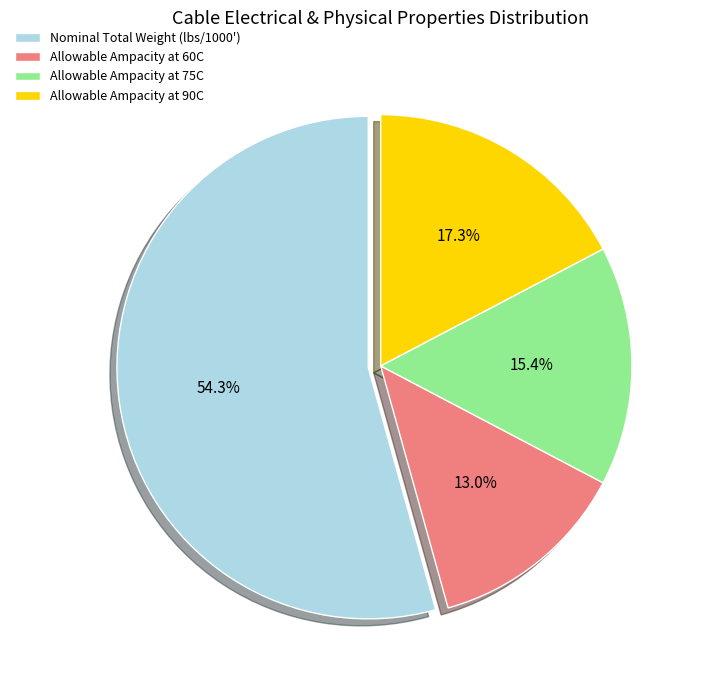

To the nearest percent, what is the average slice percentage?

25%